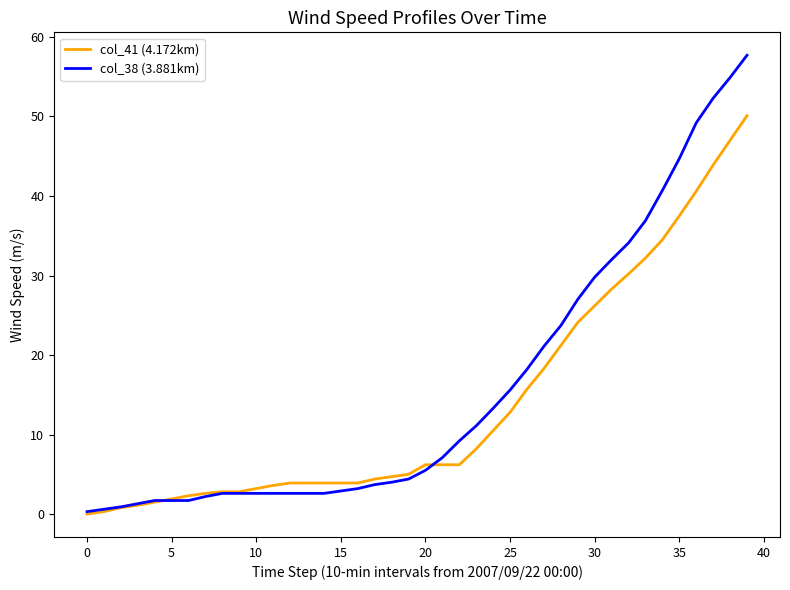

What is the greatest value displayed?

57.7